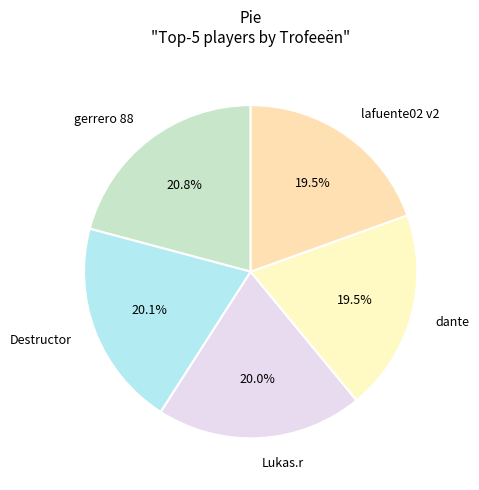

Which category has the biggest portion of the pie?

gerrero 88